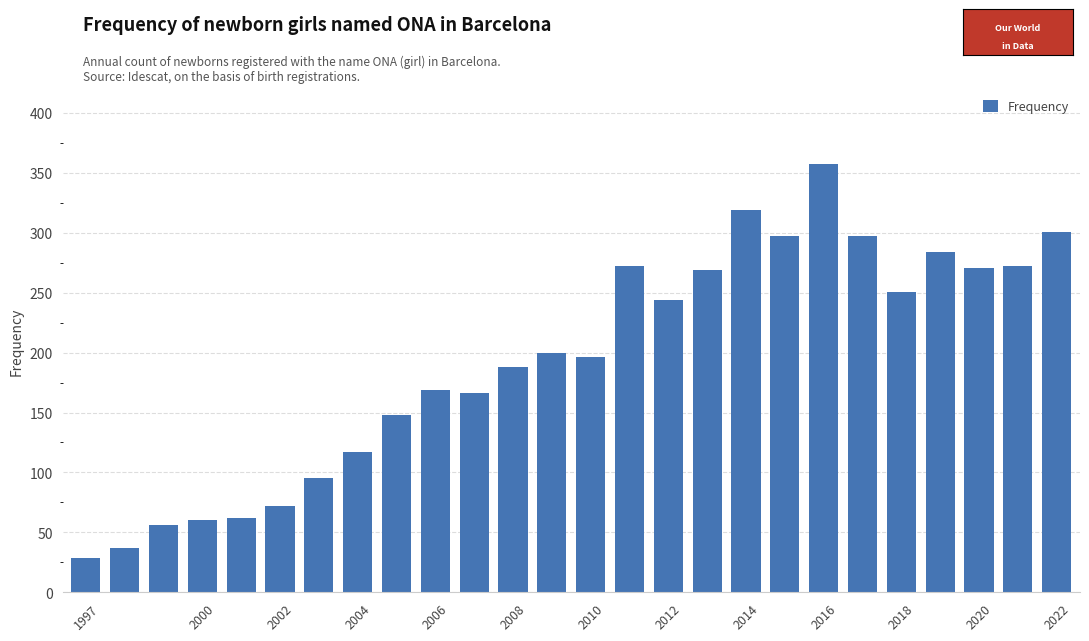

What is the minimum value shown in the chart?

29